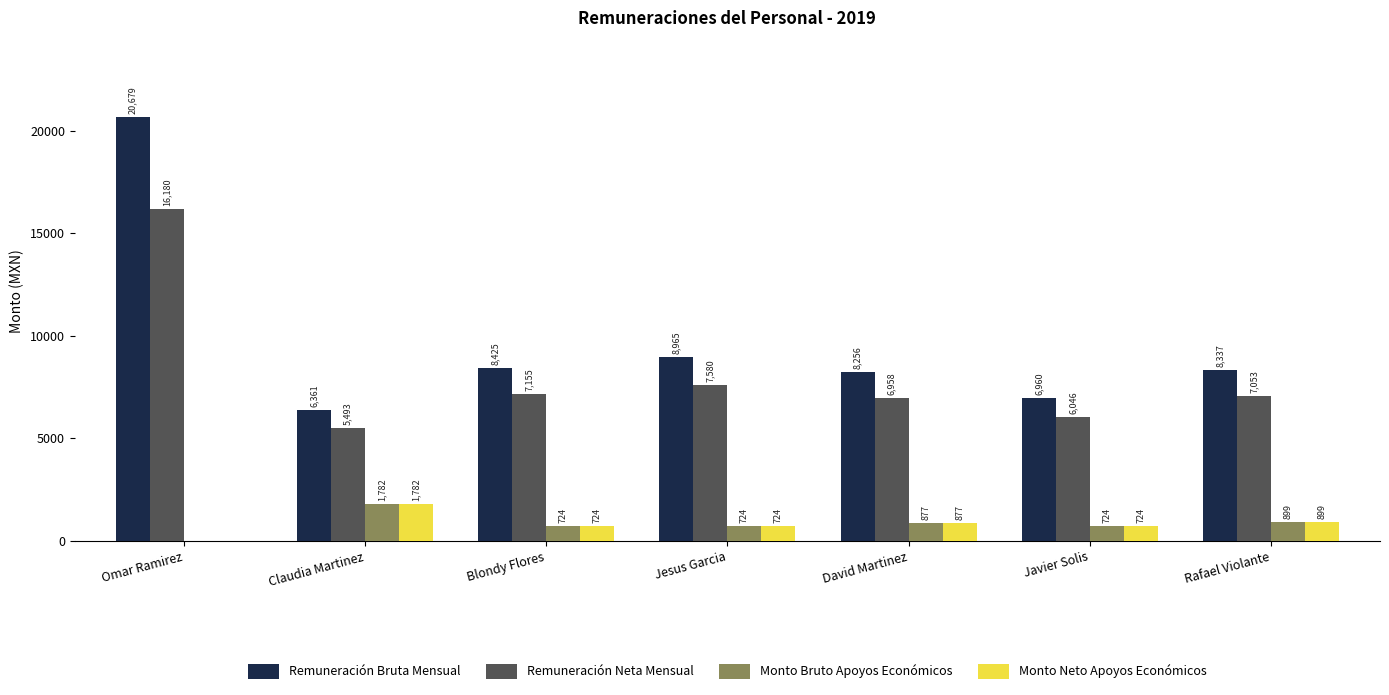

Read the Remuneración Neta Mensual value at Rafael Violante.

7053.1